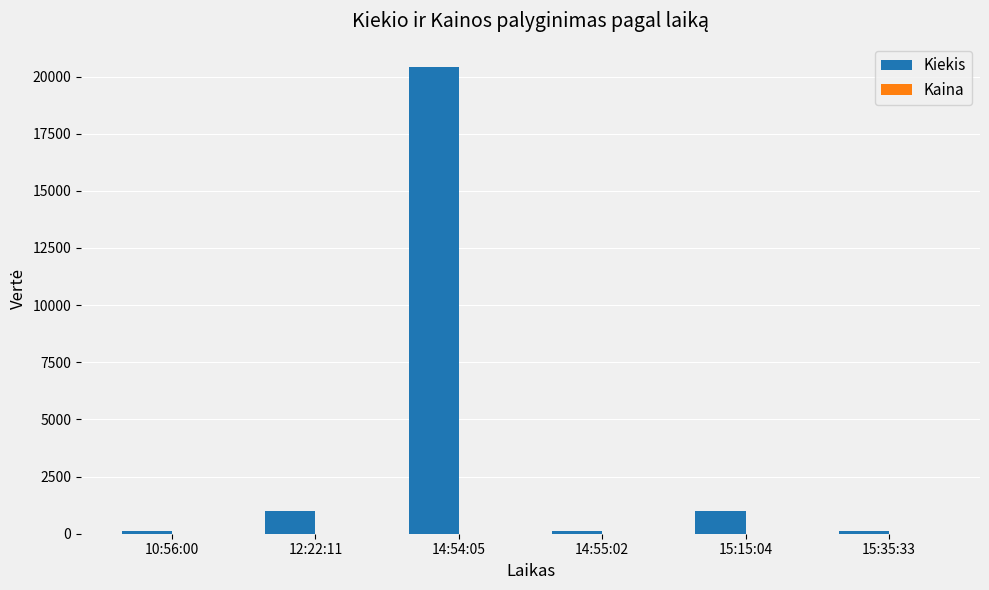

Which category has the highest value in the Kiekis series?

14:54:05